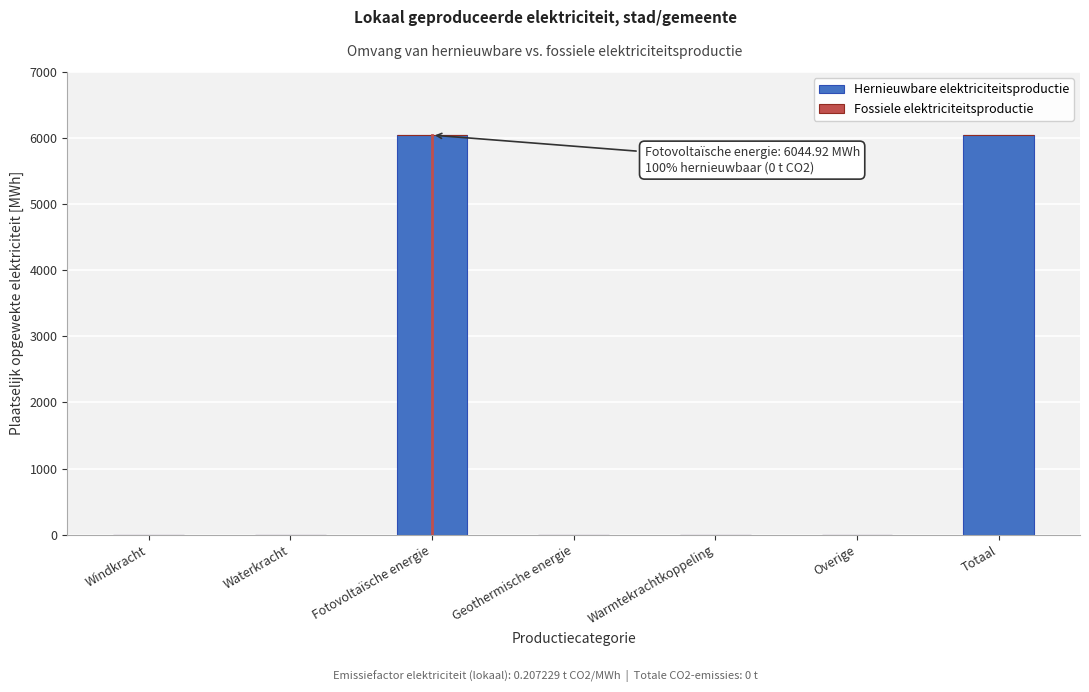

Reading left to right, transcribe all the data shown in this chart.

Windkracht=0.0	Waterkracht=0.0	Fotovoltaïsche energie=6044.9	Geothermische energie=0.0	Warmtekrachtkoppeling=0.0	Overige=0.0	Totaal=6044.9